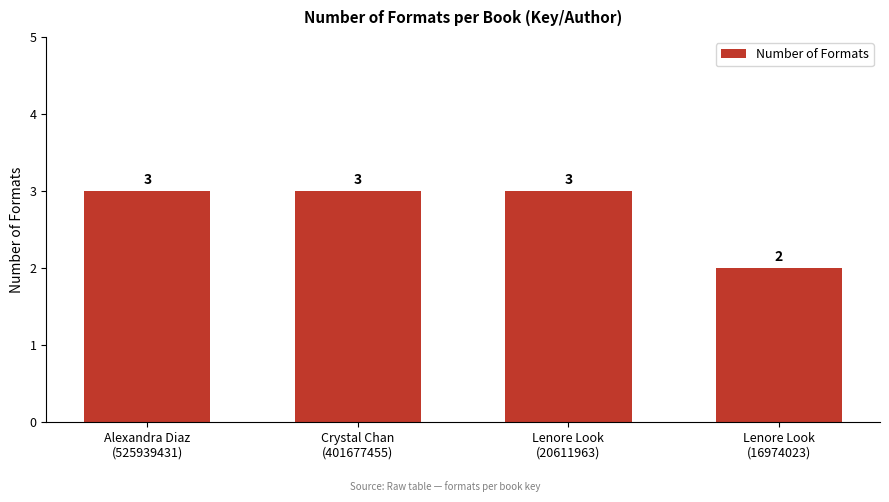

What is the sum of all values?

11